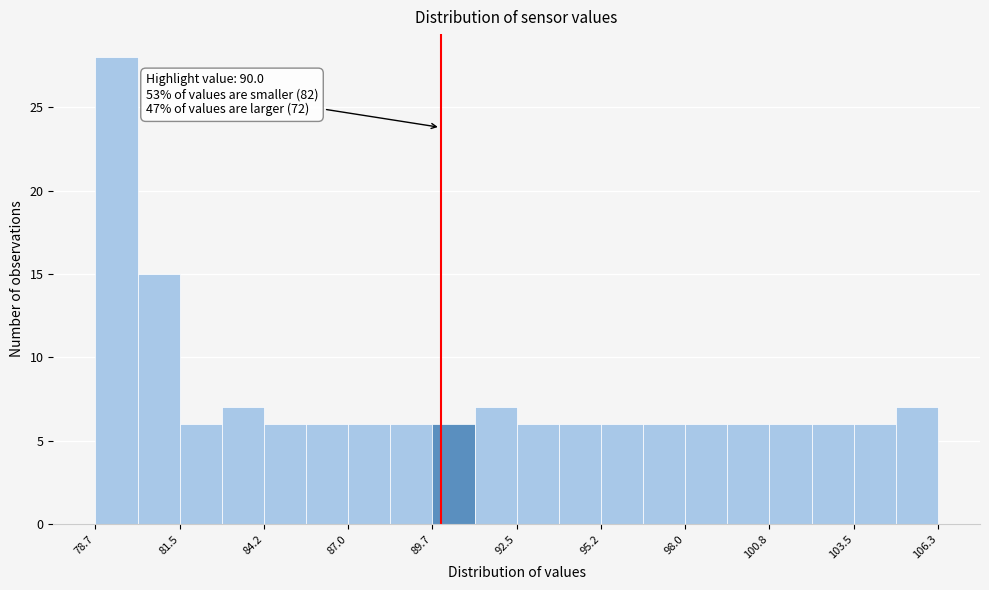

Read against the x-axis, roughly where is the centre of the tallest bar?

79.5